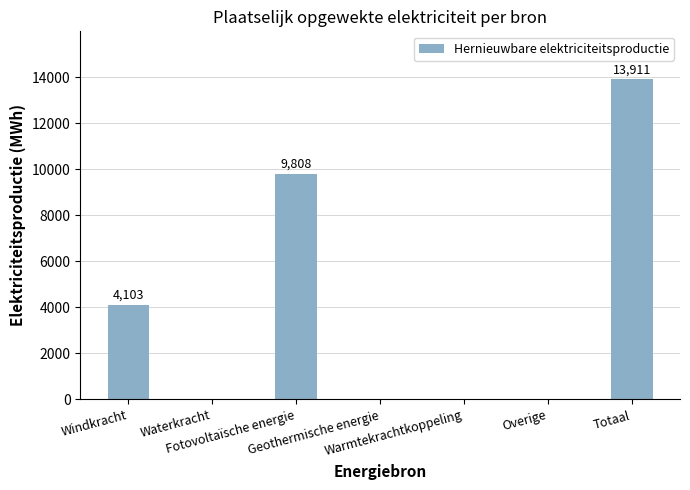

What is the change in value from Fotovoltaïsche energie to Geothermische energie?

-9807.8